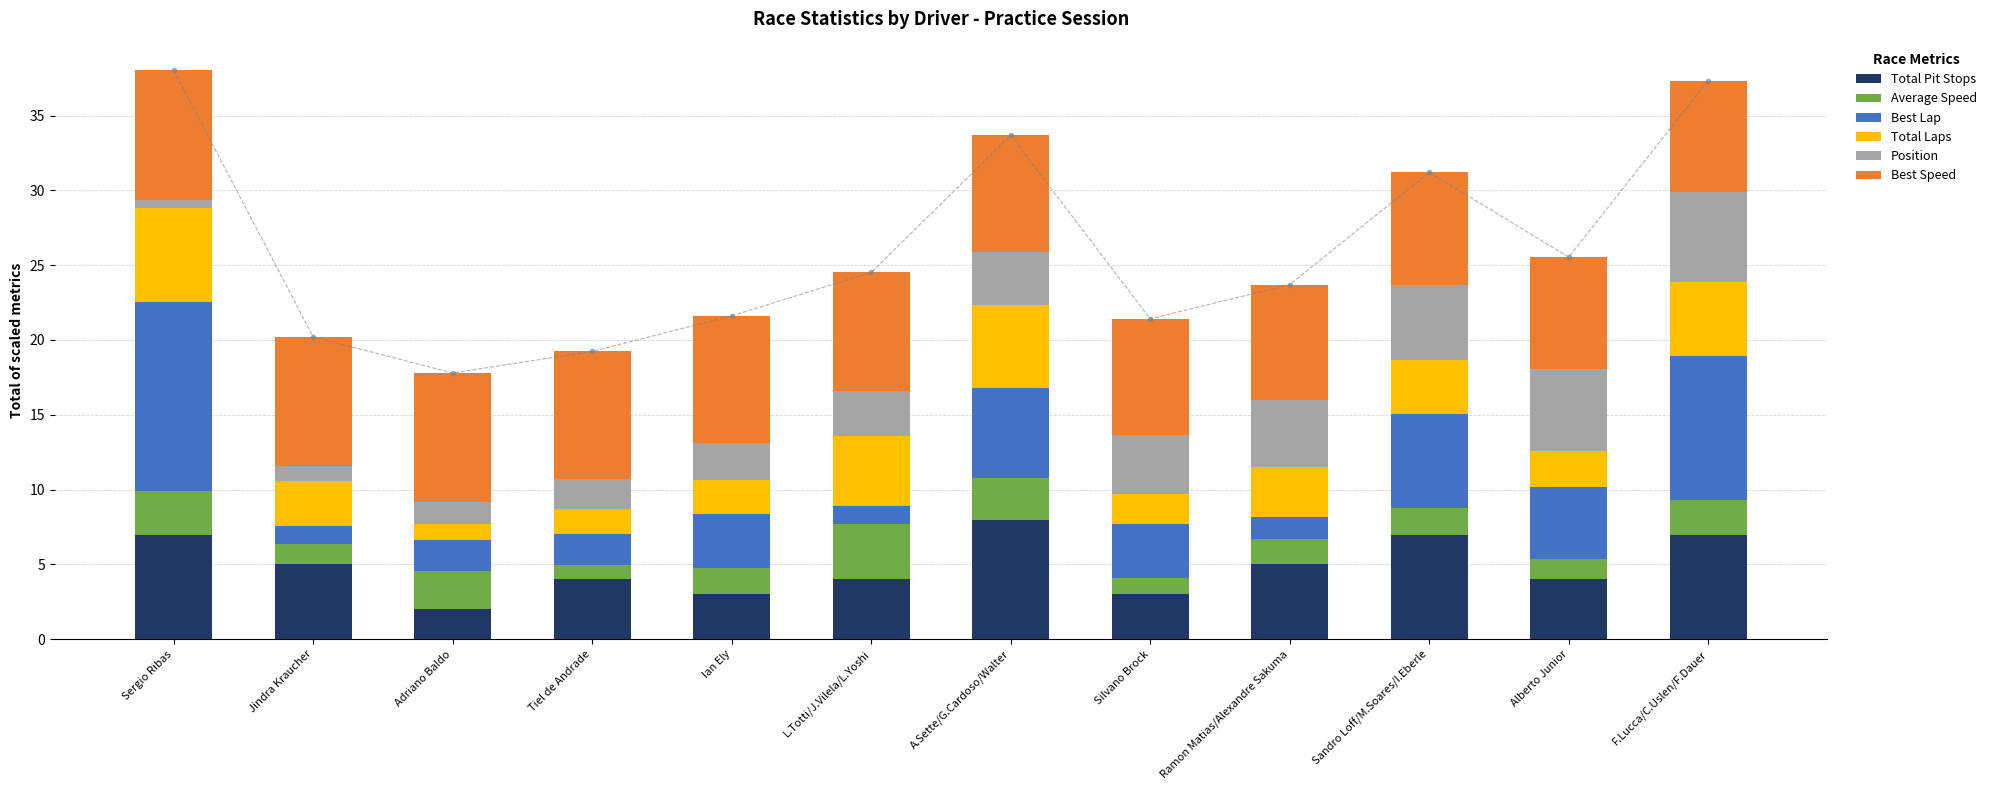

Where is Best Lap nearest to the value 6?

A.Sette/G.Cardoso/Walter